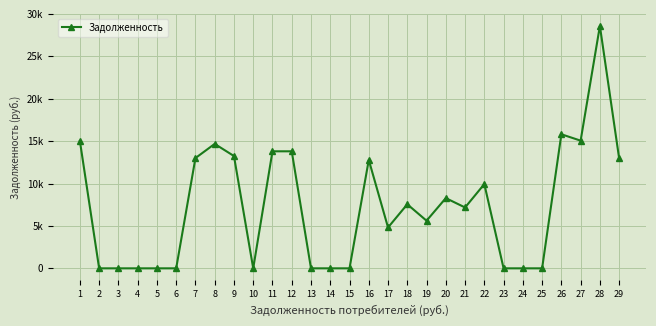

Does the chart have visible grid lines?

Yes